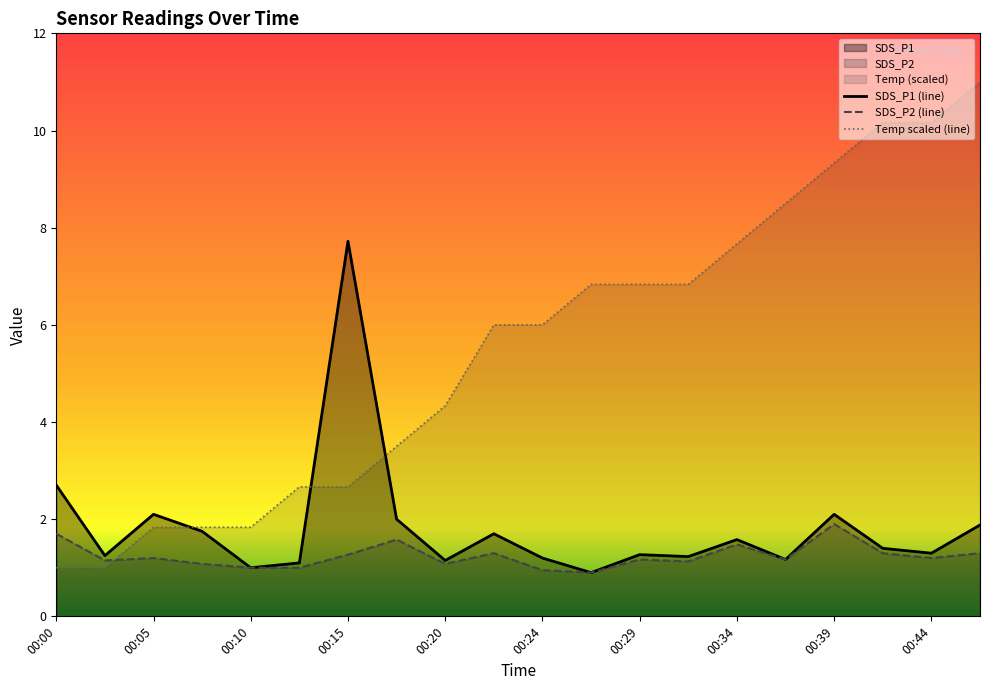

How many categories are shown in the chart?

20